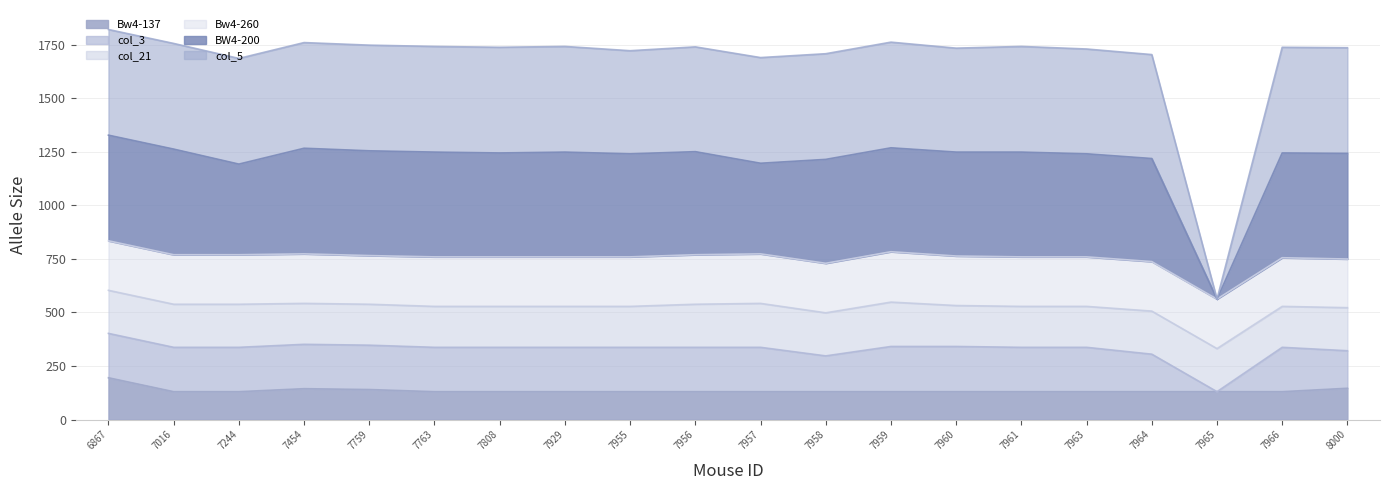

What is the total value across all series at 7763?

1741